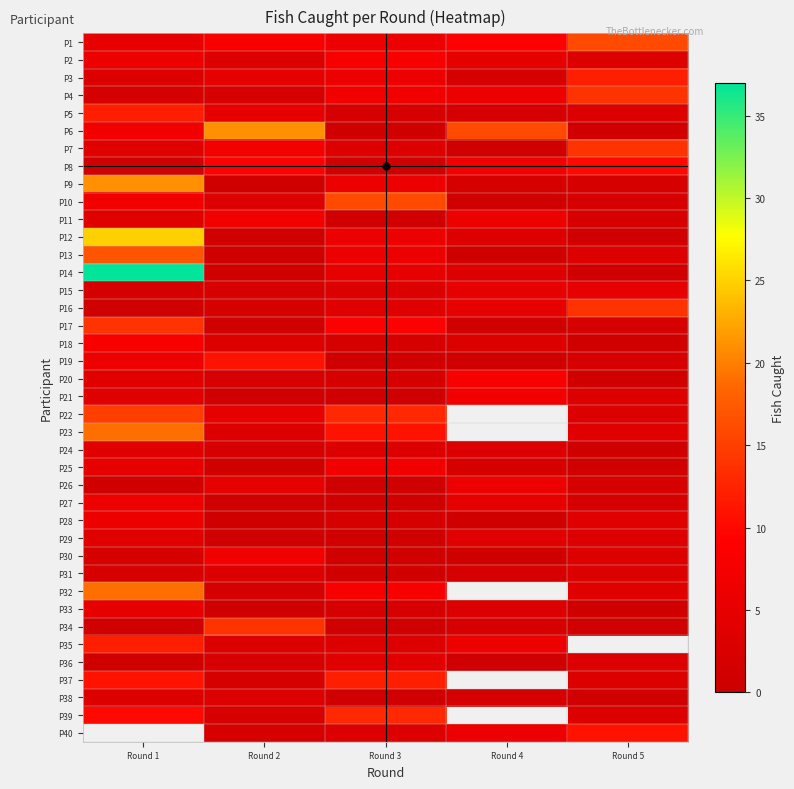

Which has a higher value, Round 5 or Round 3?

Round 5